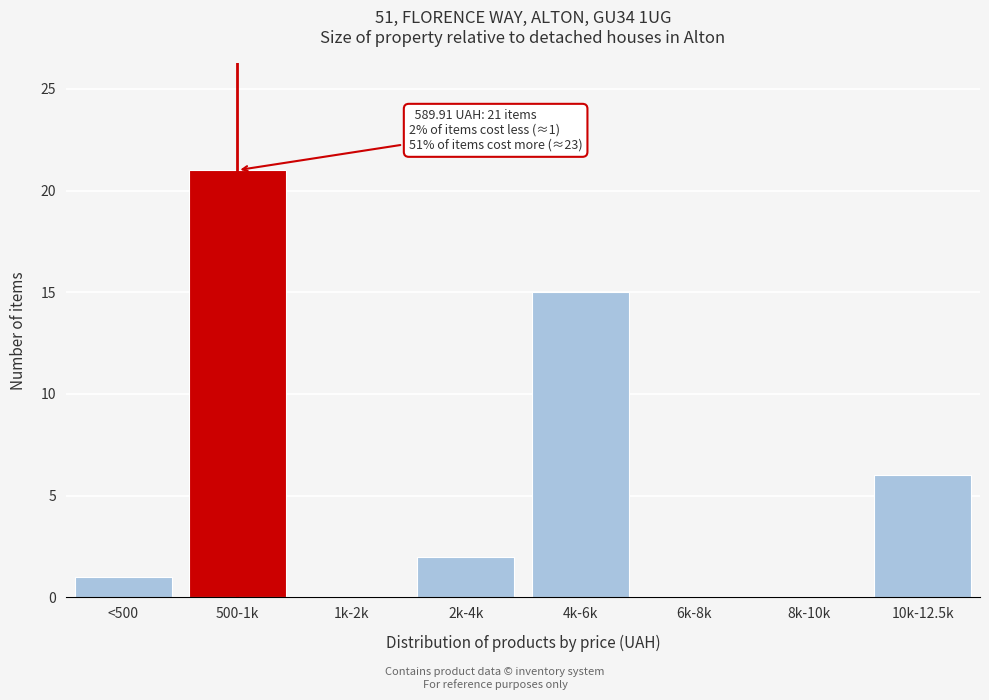

Reading right to left, what are all the values shown in this chart?

10k-12.5k=6	8k-10k=0	6k-8k=0	4k-6k=15	2k-4k=2	1k-2k=0	500-1k=21	<500=1